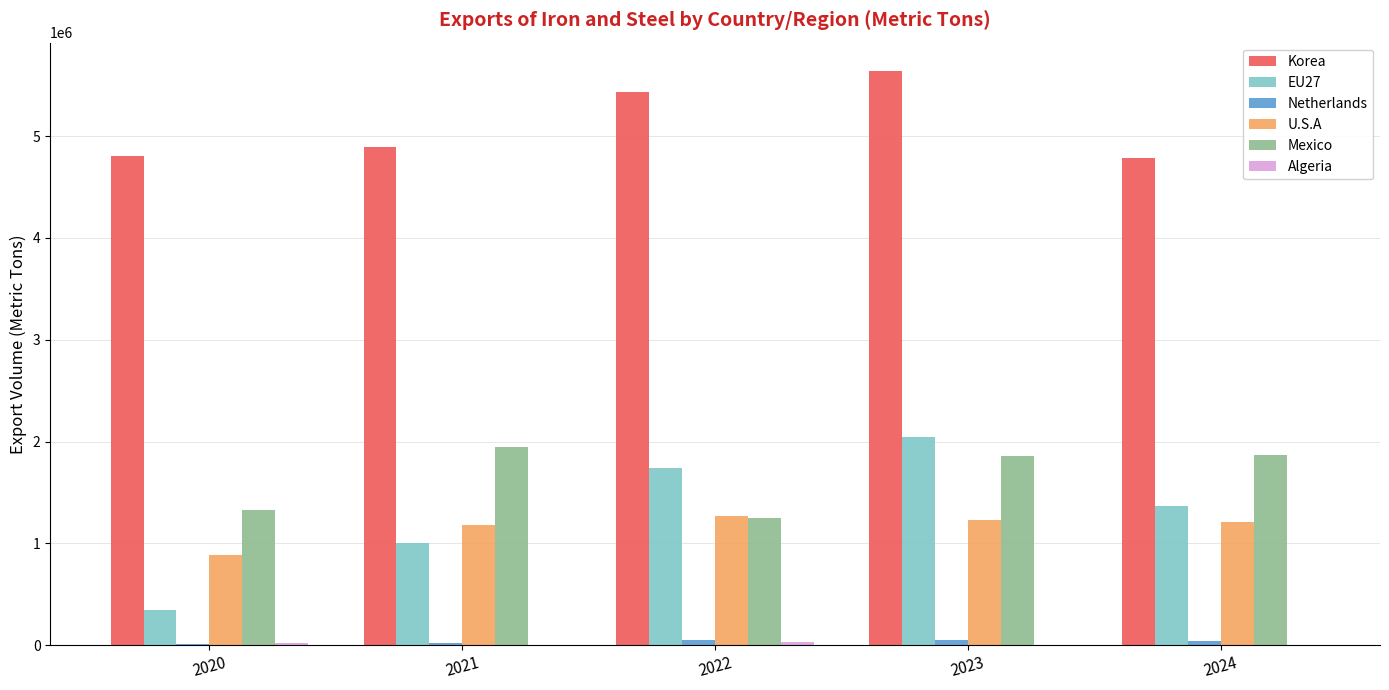

Is the value of EU27 at 2021 greater than the value of Korea at 2021?

No